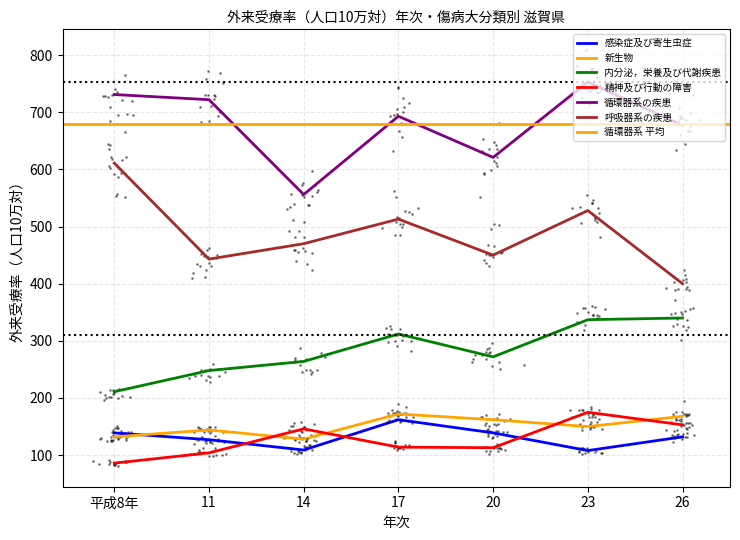

How many lines are shown in the chart?

6